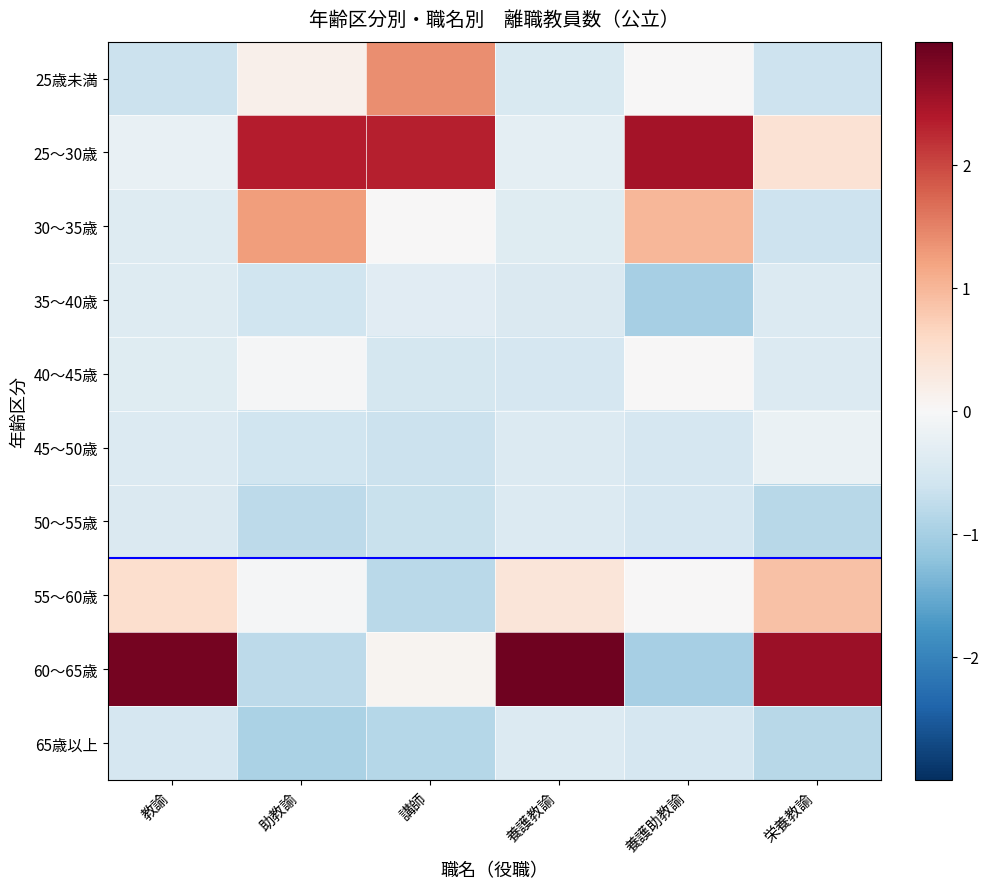

Between 教諭 and 講師, which series saw the biggest shift?

60〜65歳